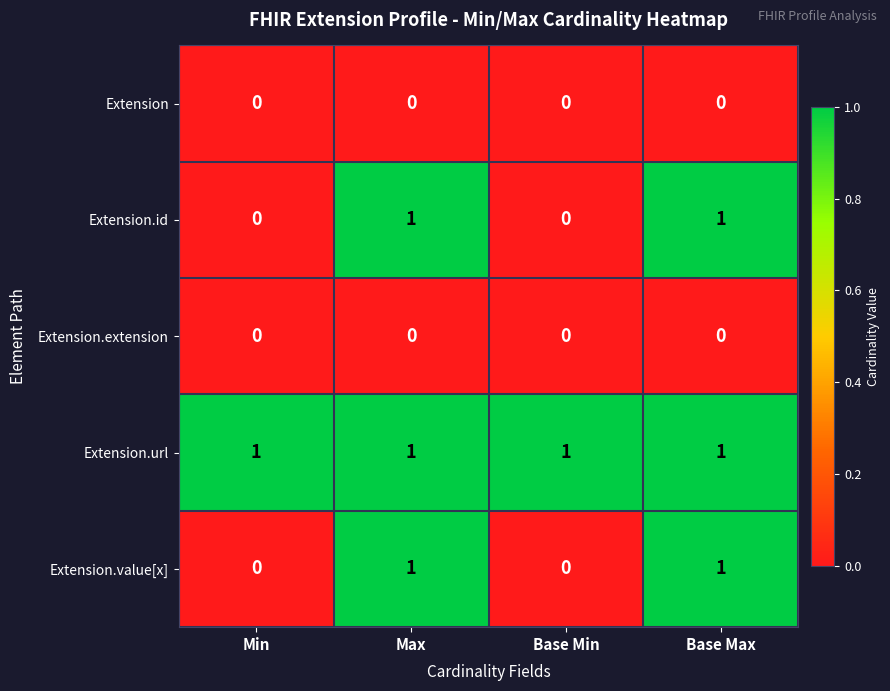

The Extension series shows 0 at Base Max. True or false?

True